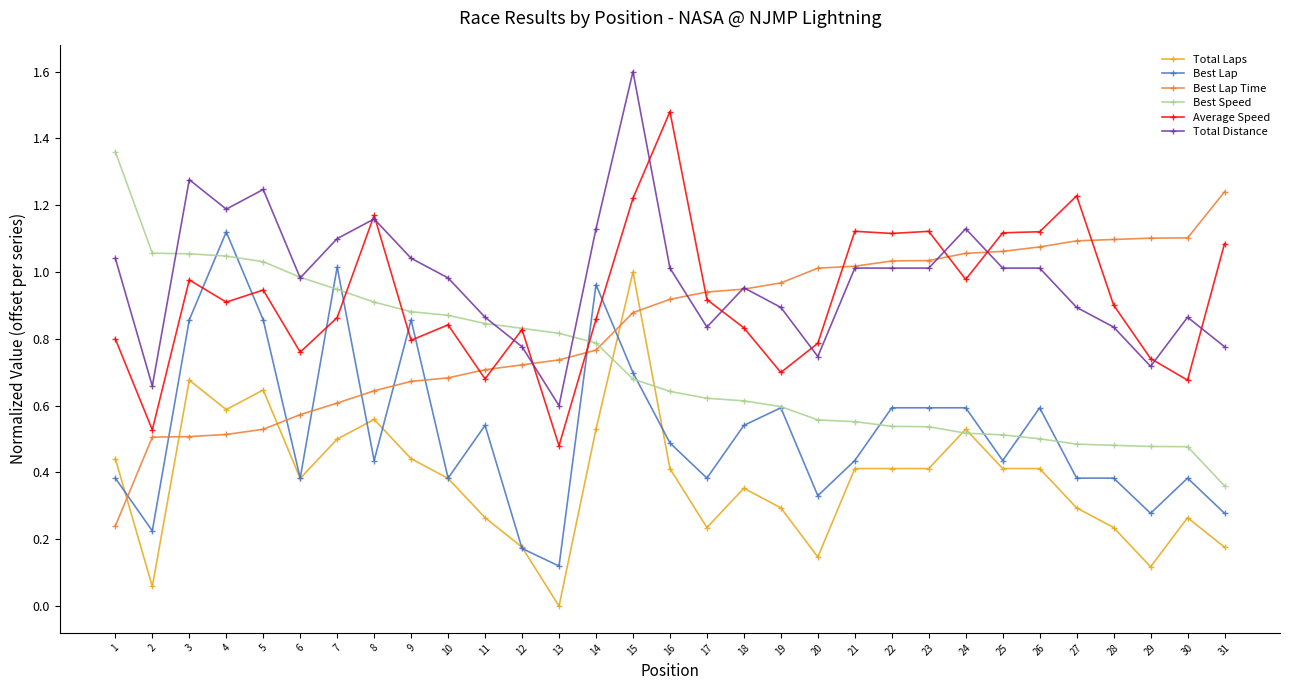

Where is the first local minimum for Total Distance?

2